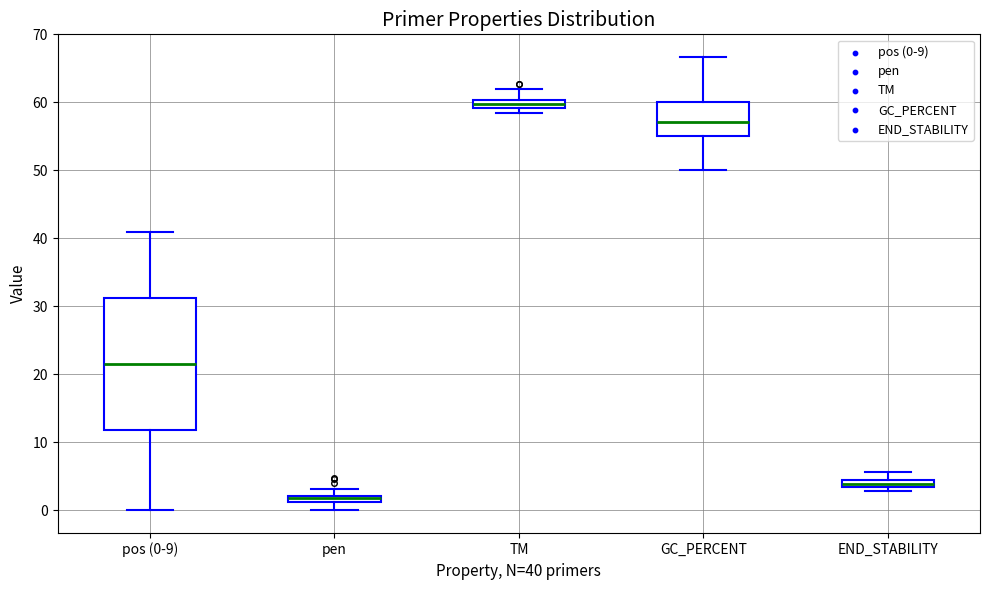

Which box has the lowest median line?

pen